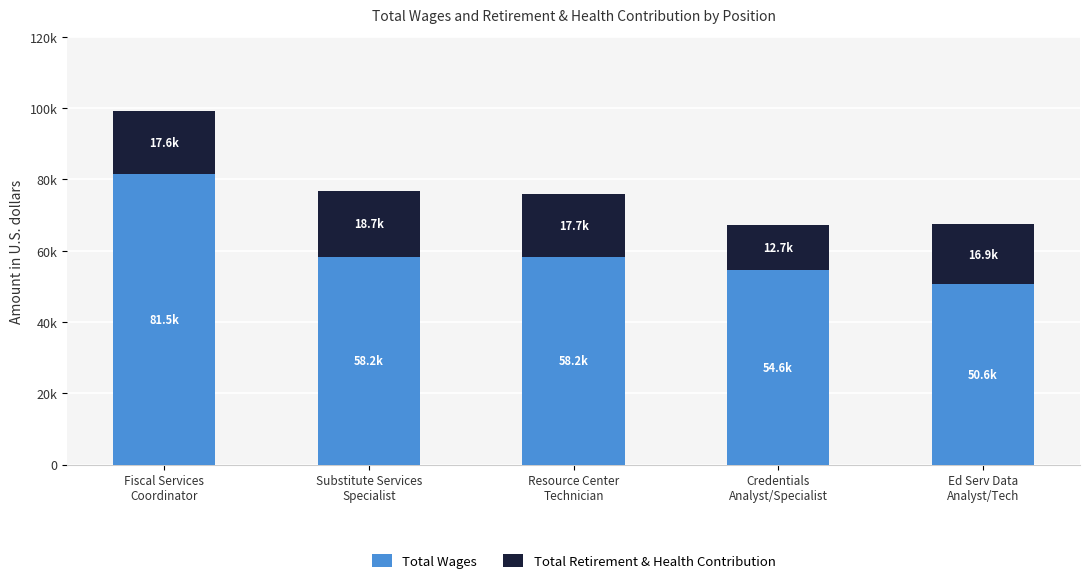

Which has a higher value, Substitute Services
Specialist or Ed Serv Data
Analyst/Tech?

Substitute Services
Specialist